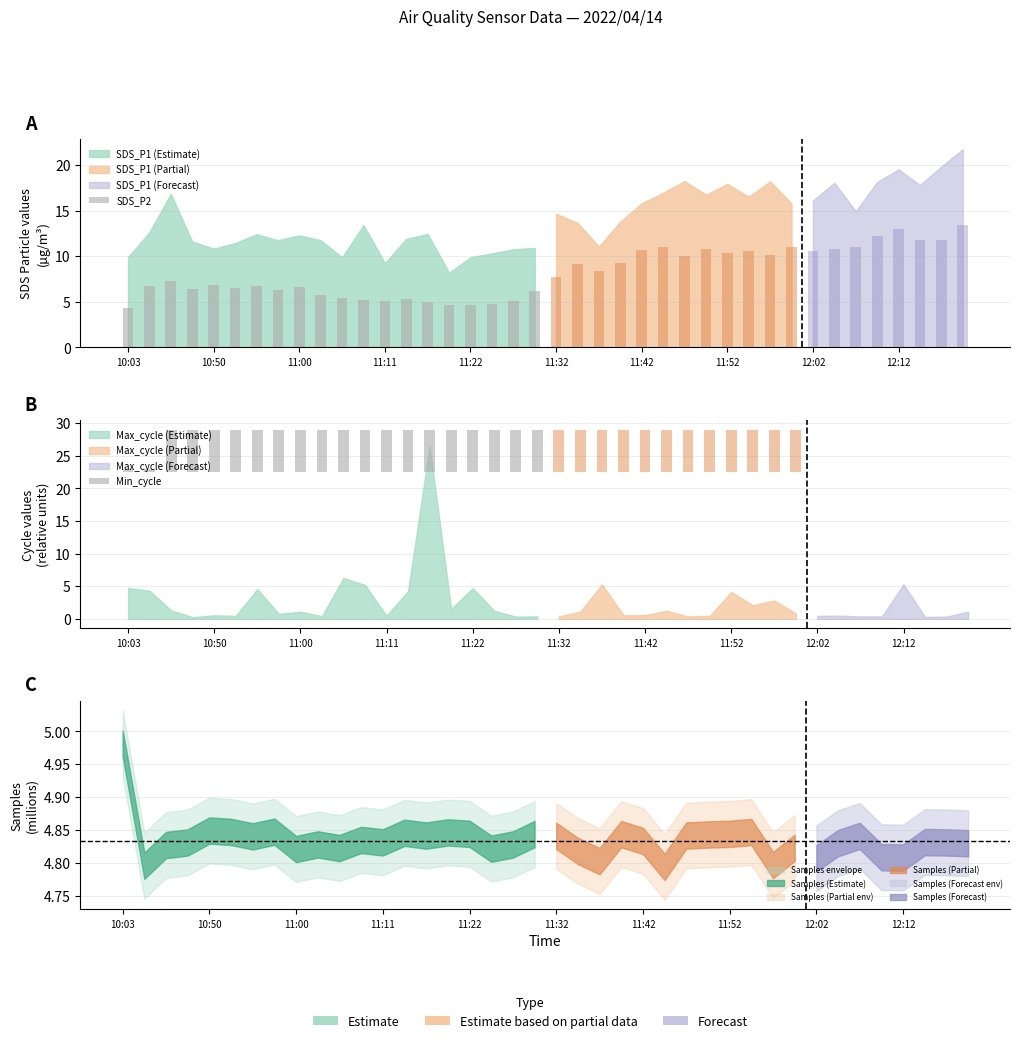

How many data points in SDS_P2 are less than 5?

5